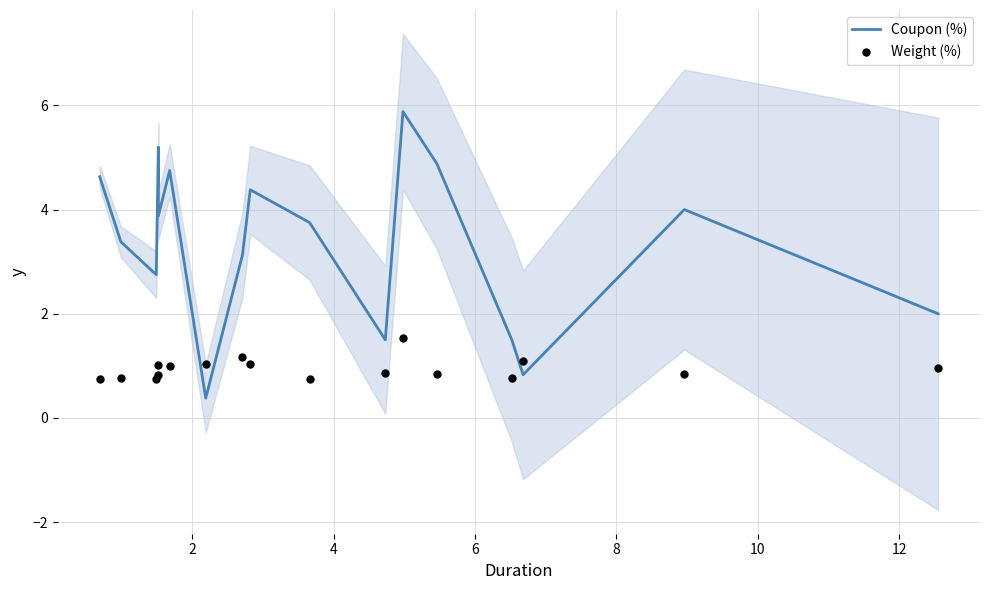

What are all the series names shown in the legend?

Coupon (%), Weight (%)